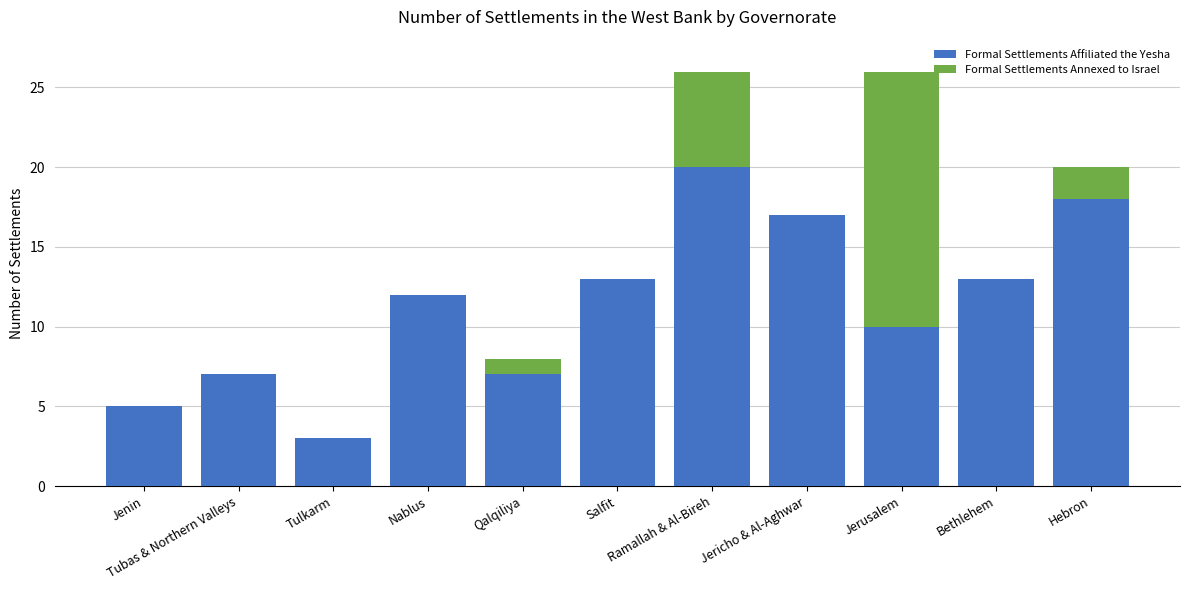

What are all the series names shown in the legend?

Formal Settlements Affiliated the Yesha, Formal Settlements Annexed to Israel